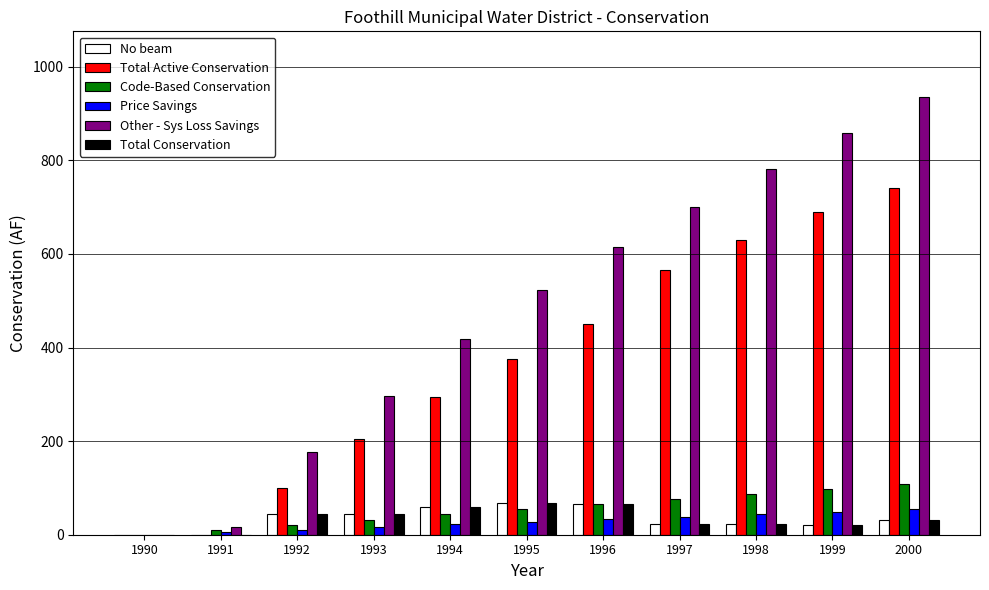

What is the average value of the Total Active Conservation series?

34.4